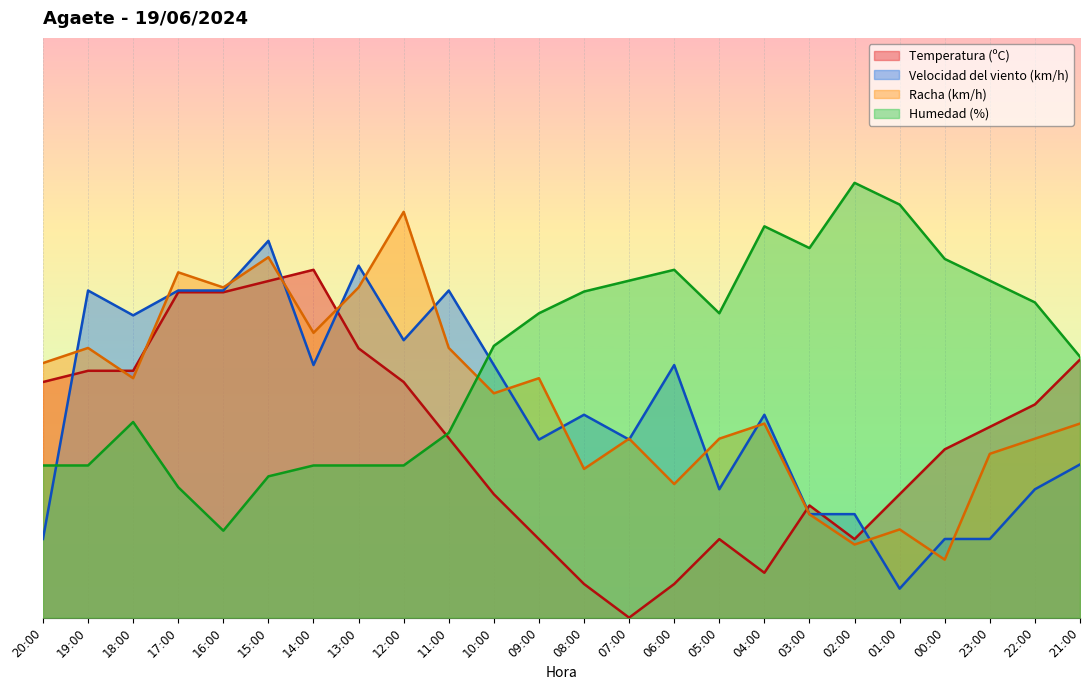

What are all the series names shown in the legend?

Temperatura (ºC), Velocidad del viento (km/h), Racha (km/h), Humedad (%)